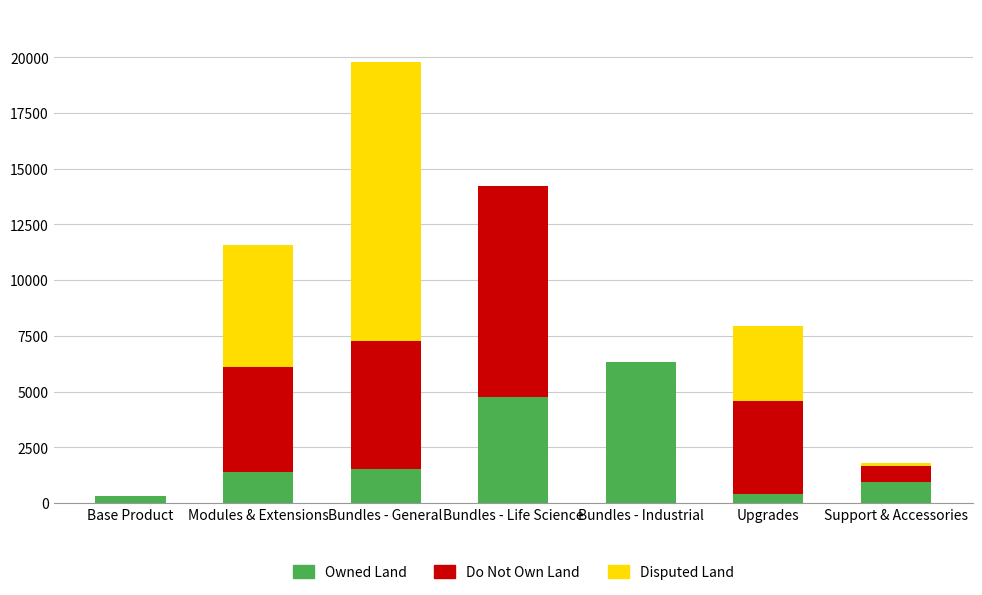

True or false: Owned Land has a value of 598 at Modules & Extensions.

False